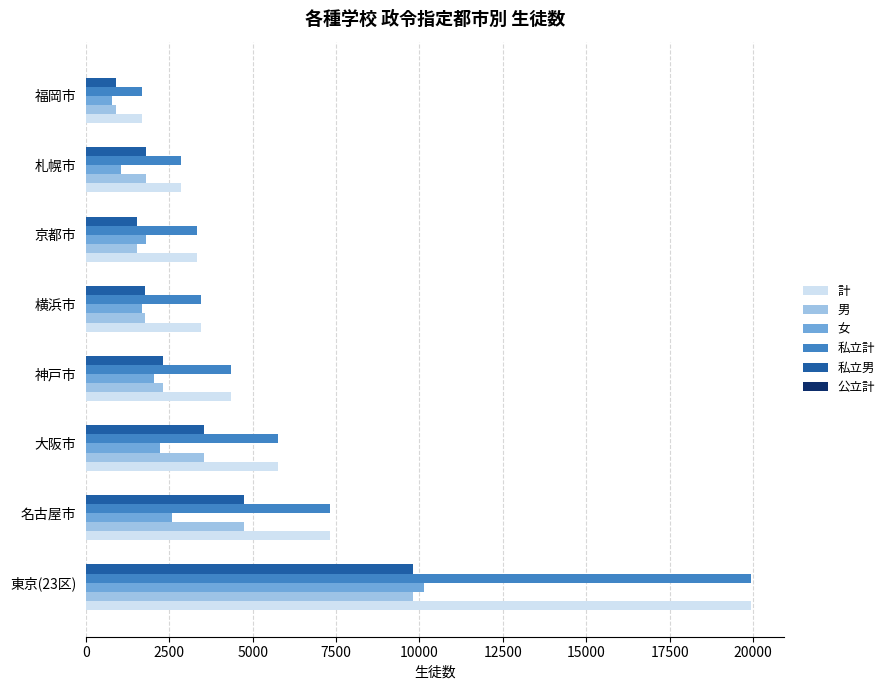

How many categories are shown in the chart?

8